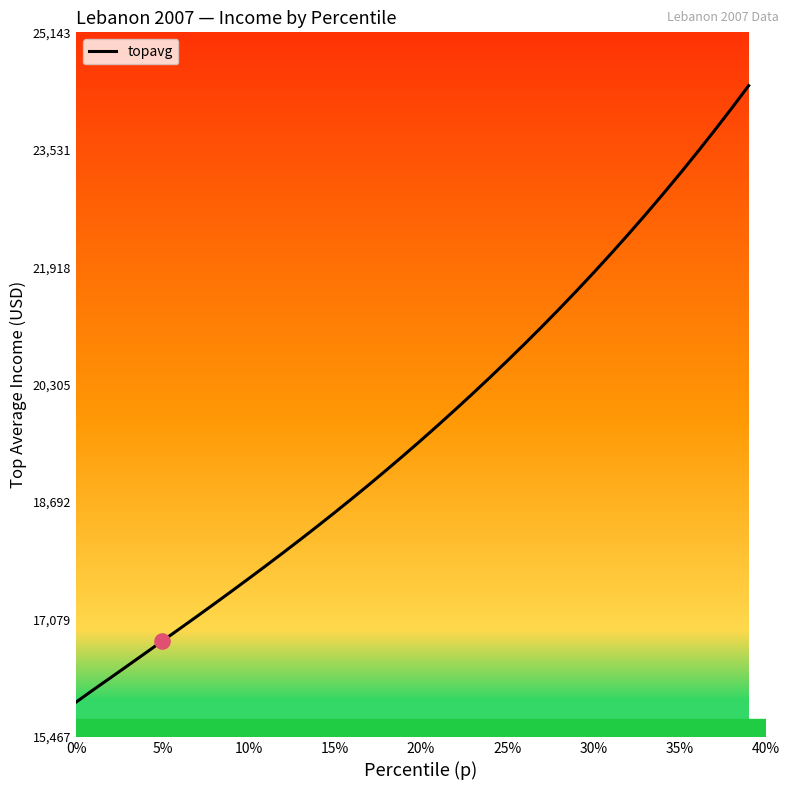

What is the smallest value displayed?

15945.4